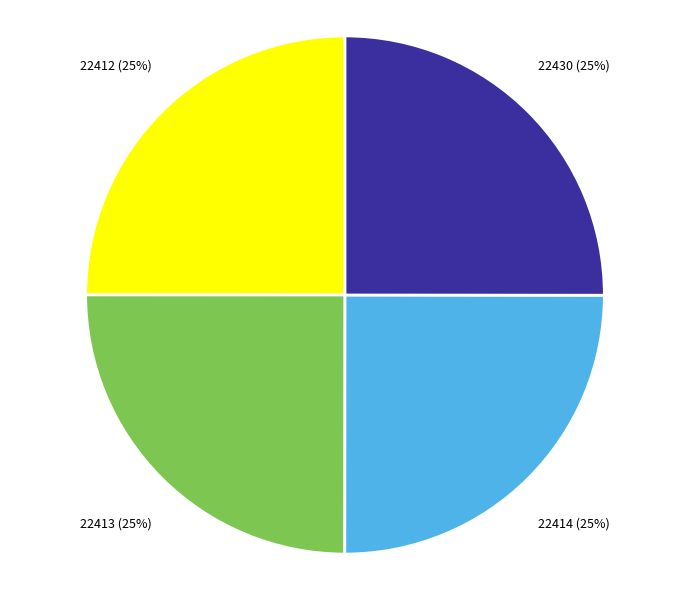

To the nearest percent, what portion does 22413 represent?

25%